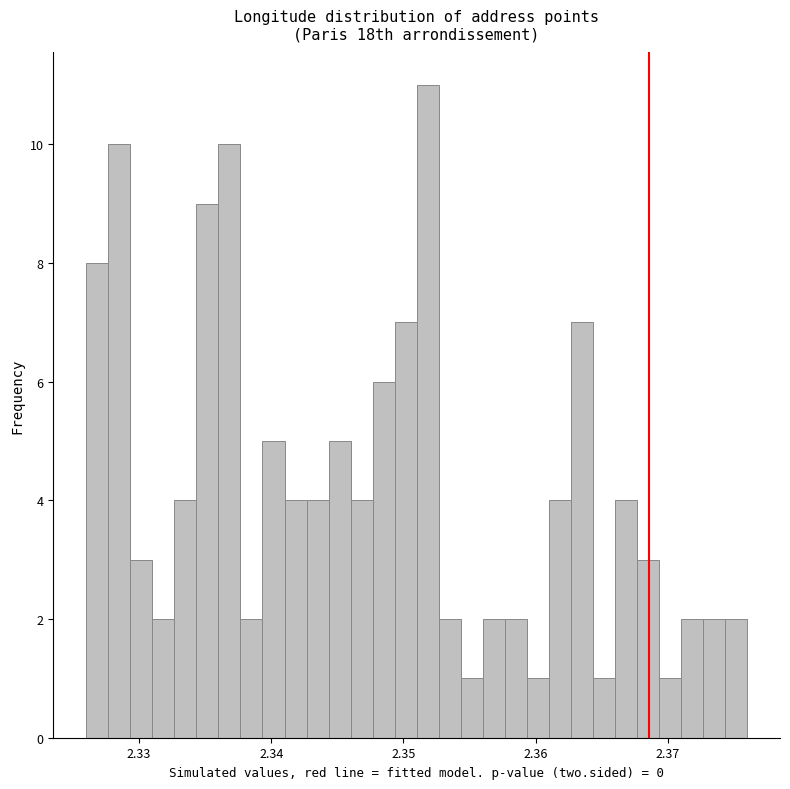

Around what value on the x-axis is the tallest bar? Give the approximate position of its centre, as read against the axis.

2.352